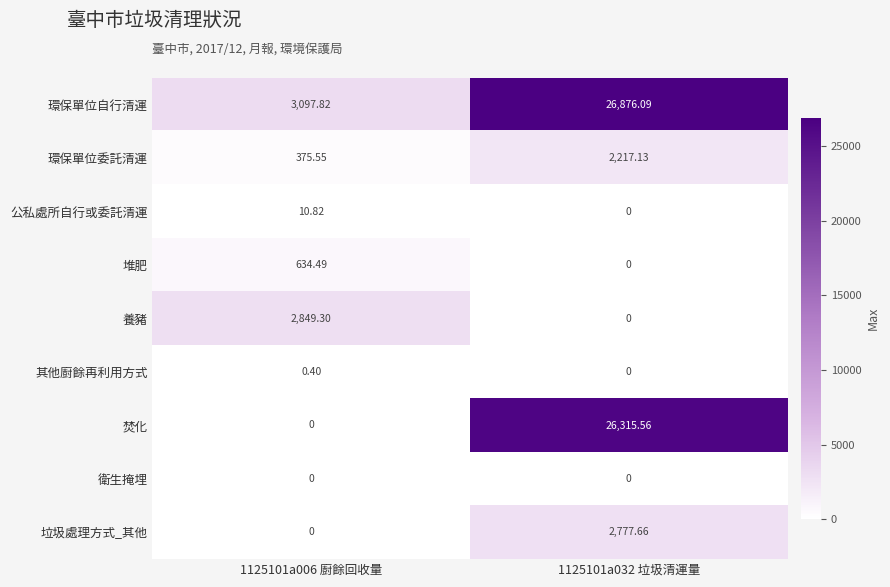

List the series in order of their peak value, highest first.

環保單位自行清運, 焚化, 養豬, 垃圾處理方式_其他, 環保單位委託清運, 堆肥, 公私處所自行或委託清運, 其他廚餘再利用方式, 衛生掩埋